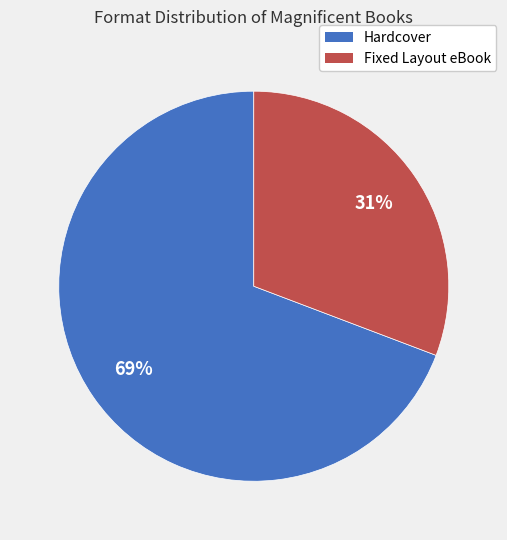

Count the number of slices in the pie.

2